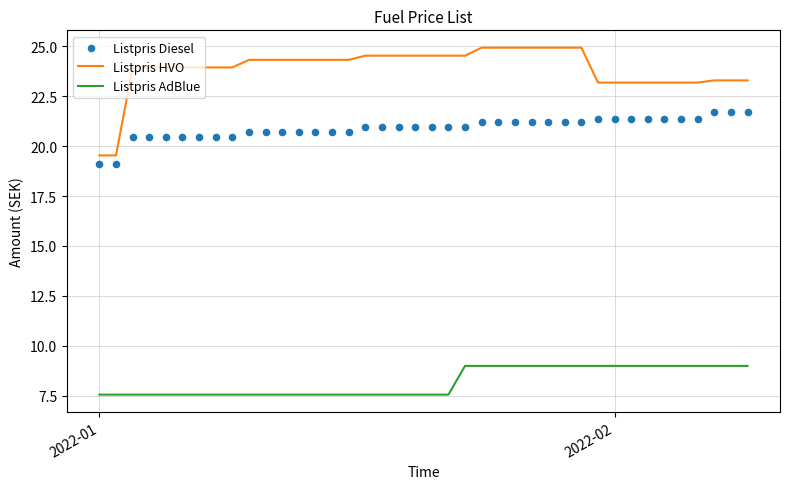

Which series has the widest spread of Y values?

Listpris HVO